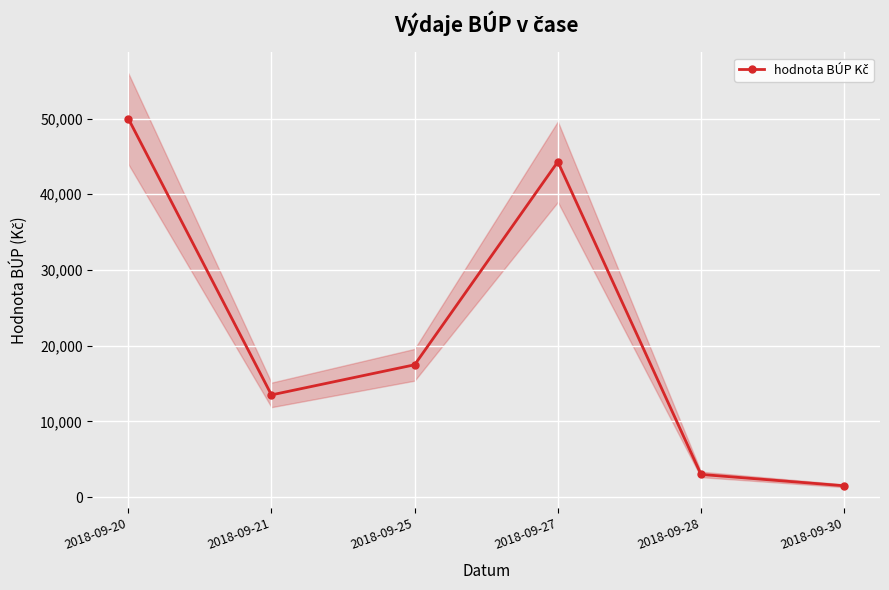

What is the smallest value displayed?

1500